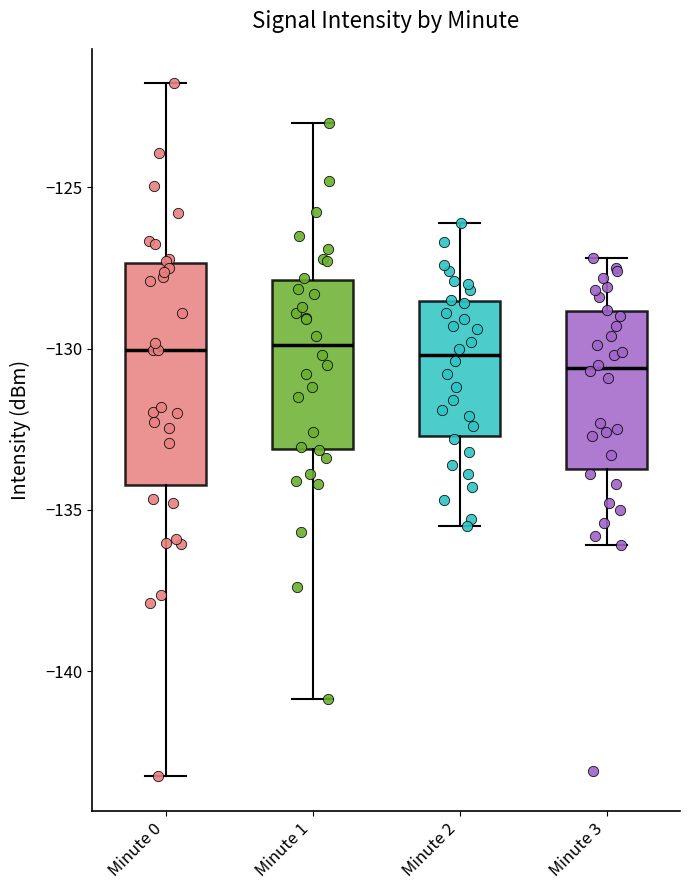

Where is the lower edge of the box for Minute 3 on the y-axis? The values are not printed on the chart, so give them approximately, as read against the axis.

-133.5